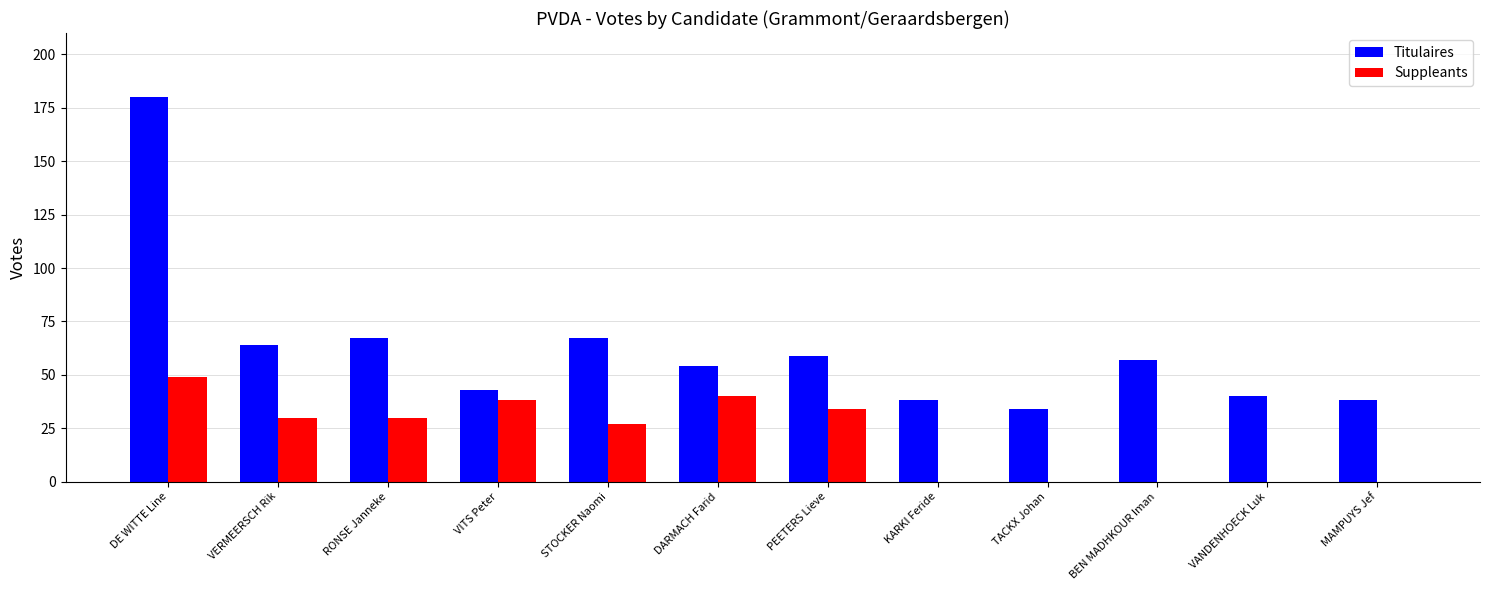

What is the maximum value shown in the chart?

180